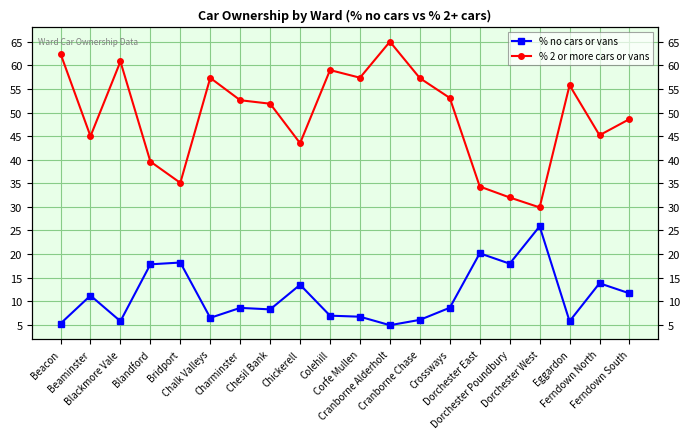

List the labels in order of % 2 or more cars or vans value, smallest first.

Dorchester West, Dorchester Poundbury, Dorchester East, Bridport, Blandford, Chickerell, Beaminster, Ferndown North, Ferndown South, Chesil Bank, Charminster, Crossways, Eggardon, Cranborne Chase, Chalk Valleys, Corfe Mullen, Colehill, Blackmore Vale, Beacon, Cranborne Alderholt